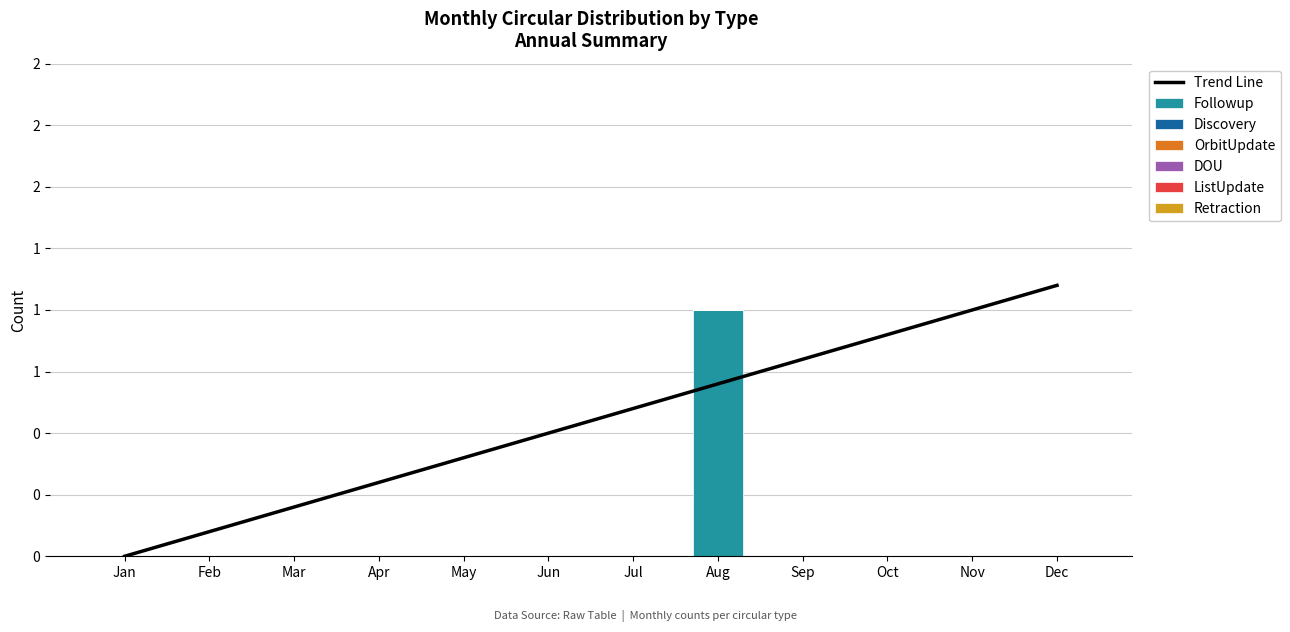

At how many categories does at least one series exceed 0?

1